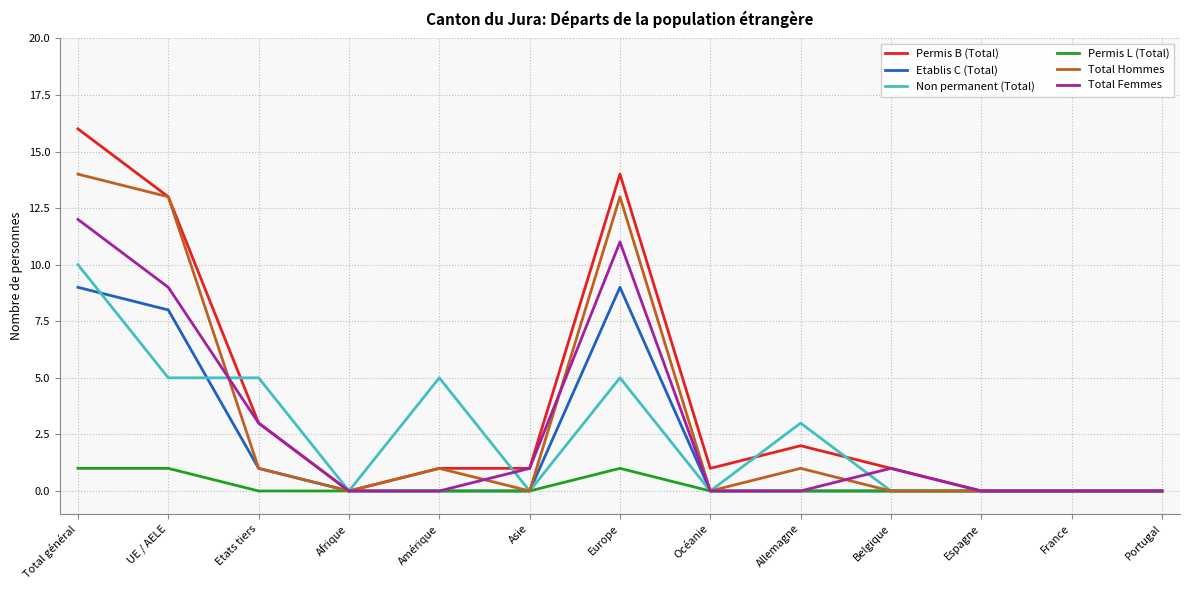

Which series has the widest spread of values?

Permis B (Total)